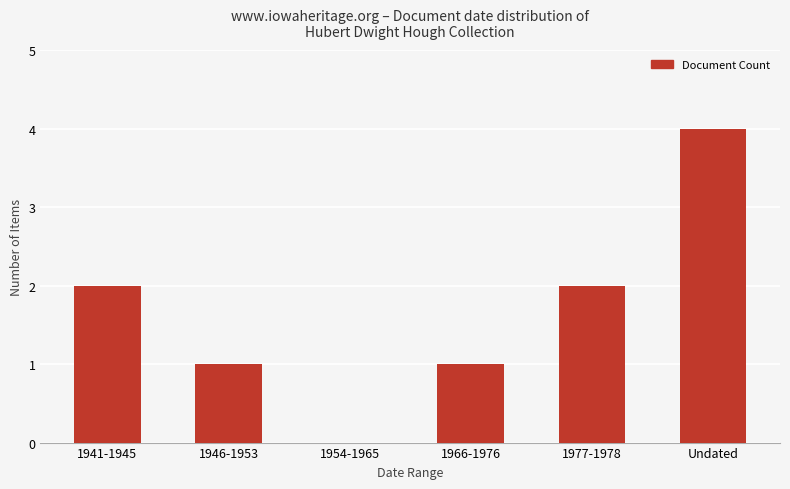

Which label corresponds to the largest value in the chart?

Undated